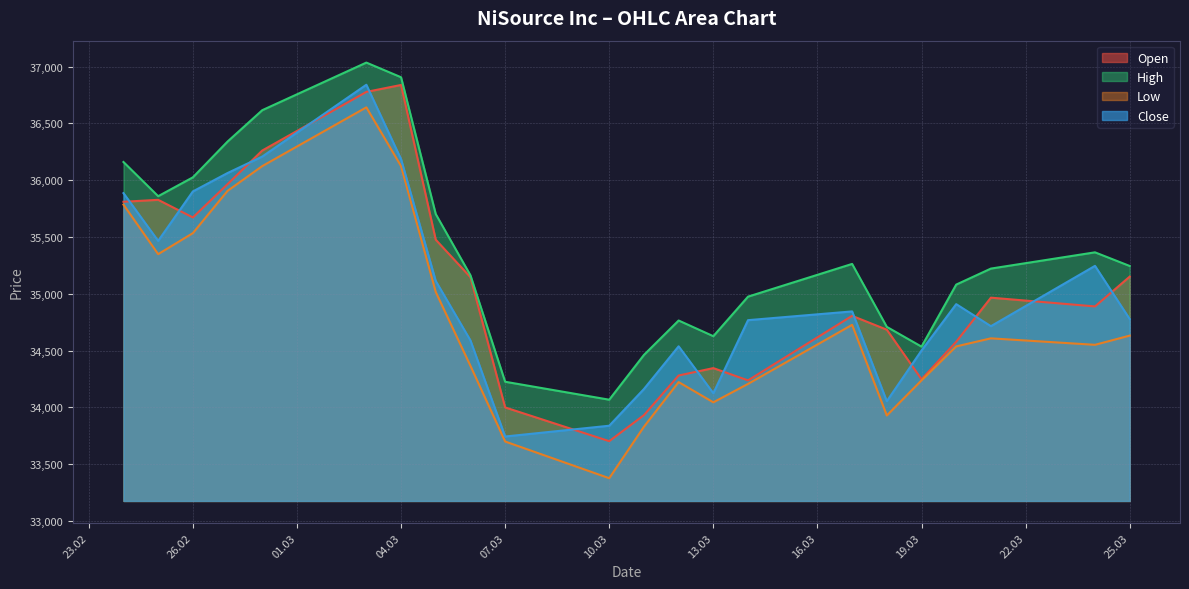

How many data points in High are less than 35245?

11